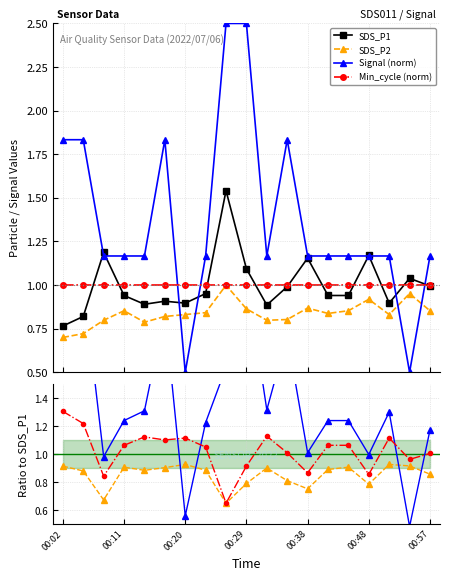

What is the value of the Signal point at the 9th from the left?

2.5